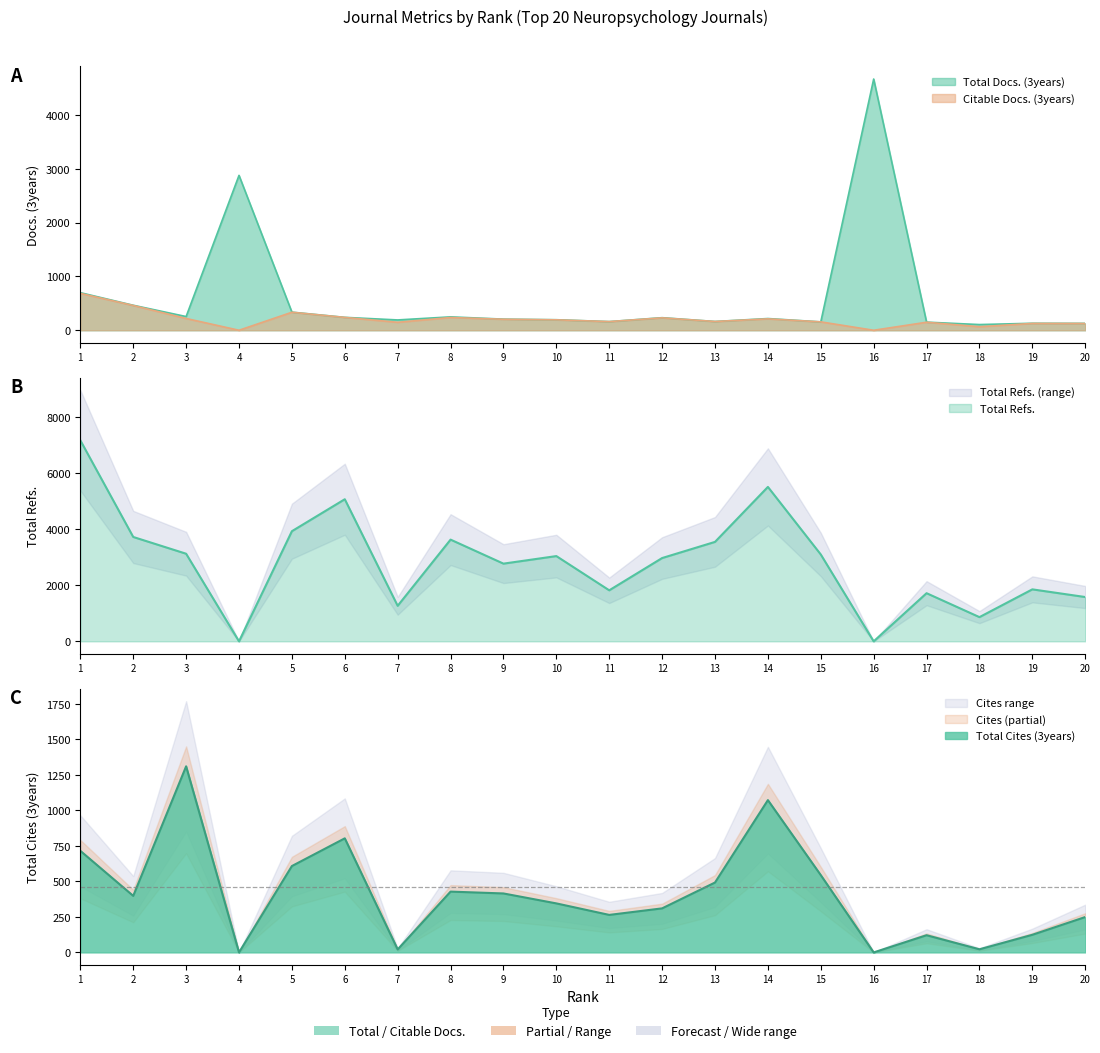

What is the sum of the Total Docs. (3years) values at 15 and 19?

286